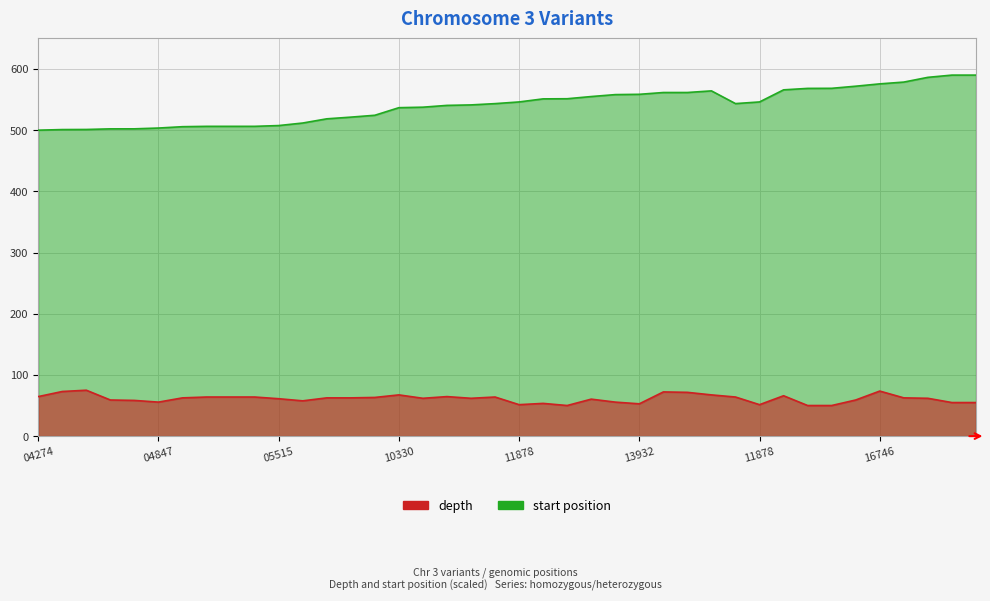

At how many categories does at least one series exceed 151?

40